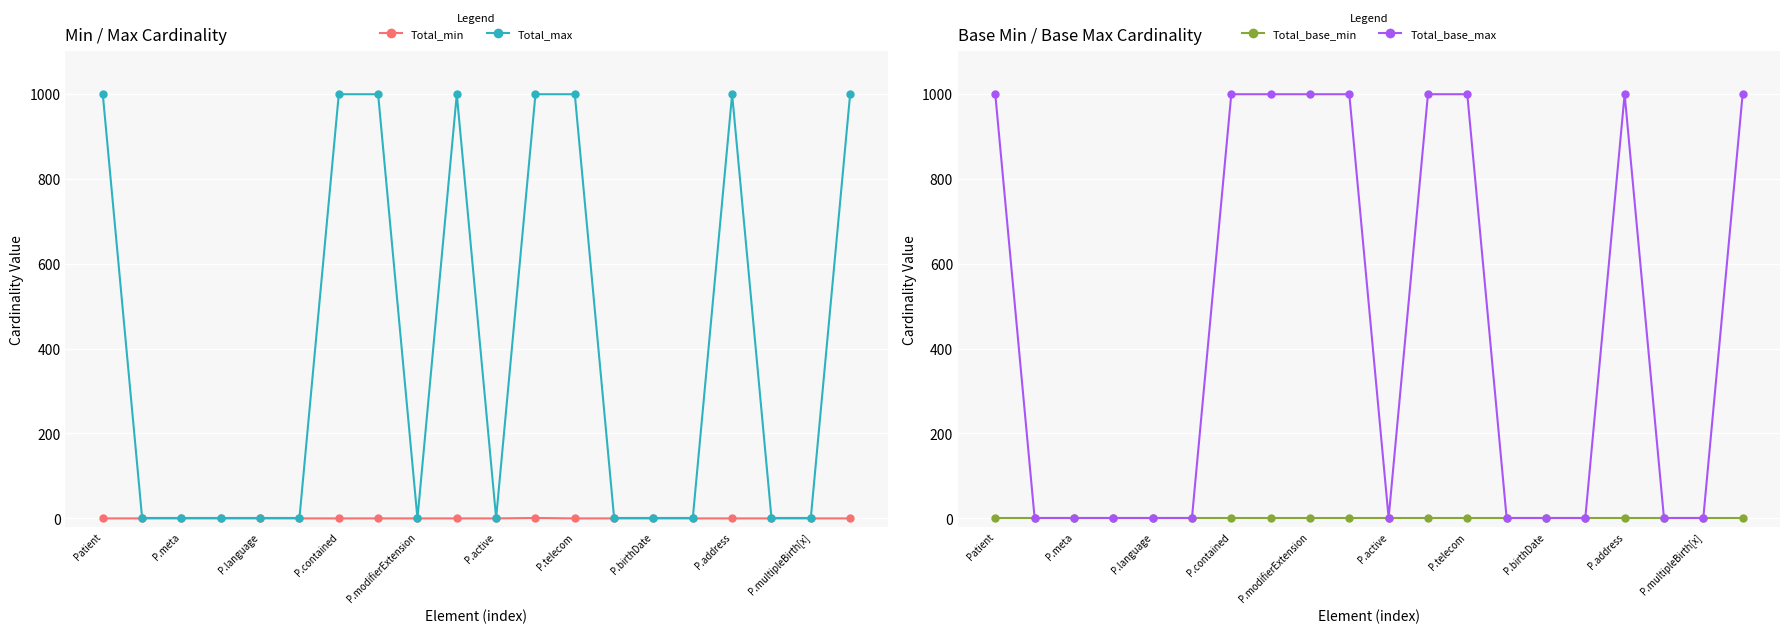

What is the label of the 18th point from the left?

17